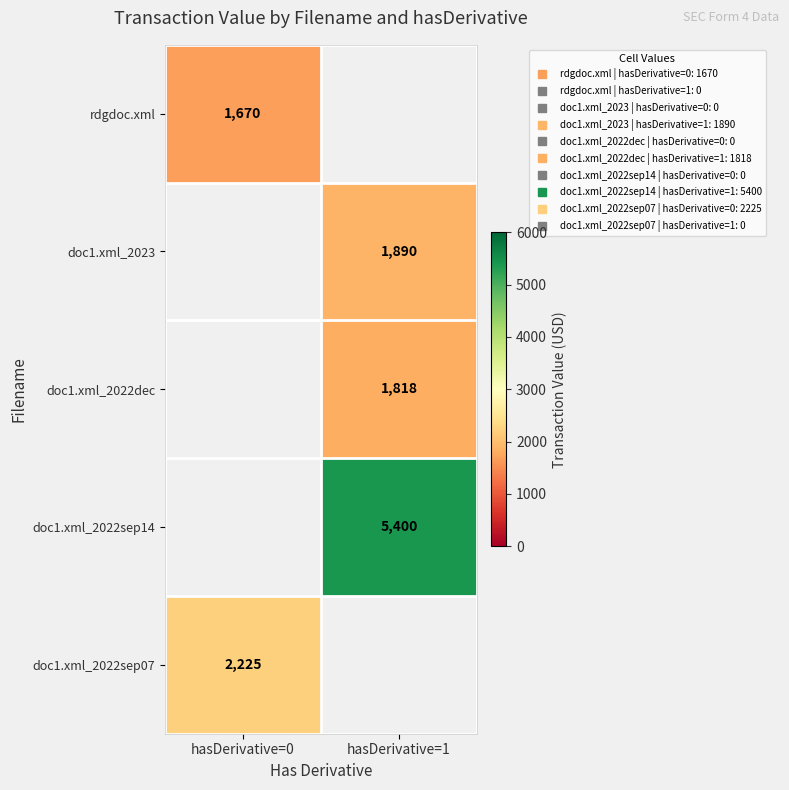

How many values in doc1.xml_2022sep14 are above zero?

1